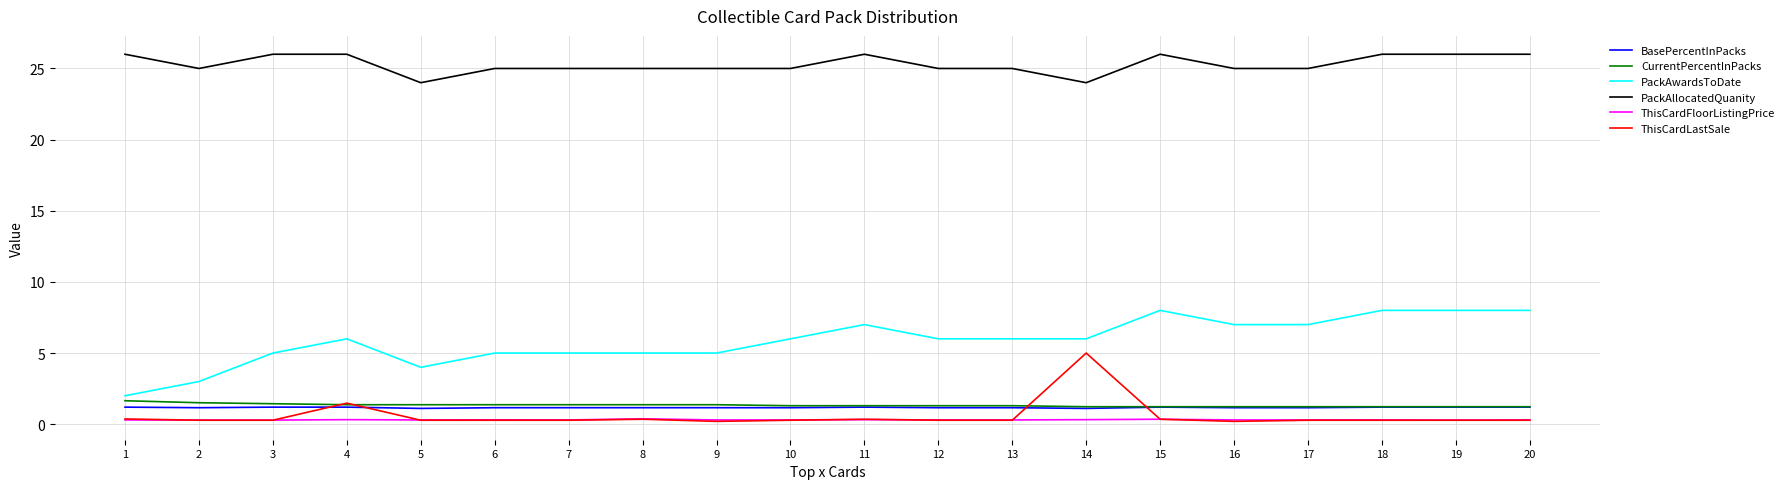

Which series has the largest total across all categories?

PackAllocatedQuanity